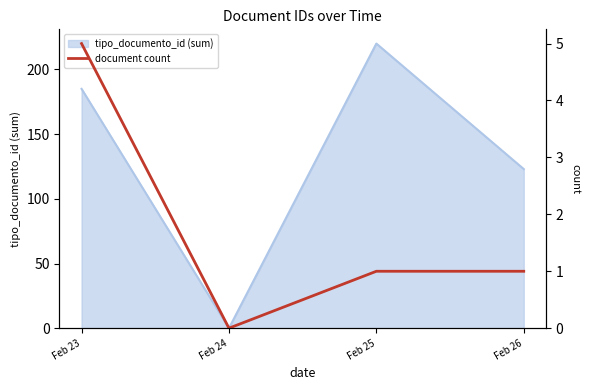

The value of tipo_documento_id (sum) at Feb 24 is 0. True or false?

True